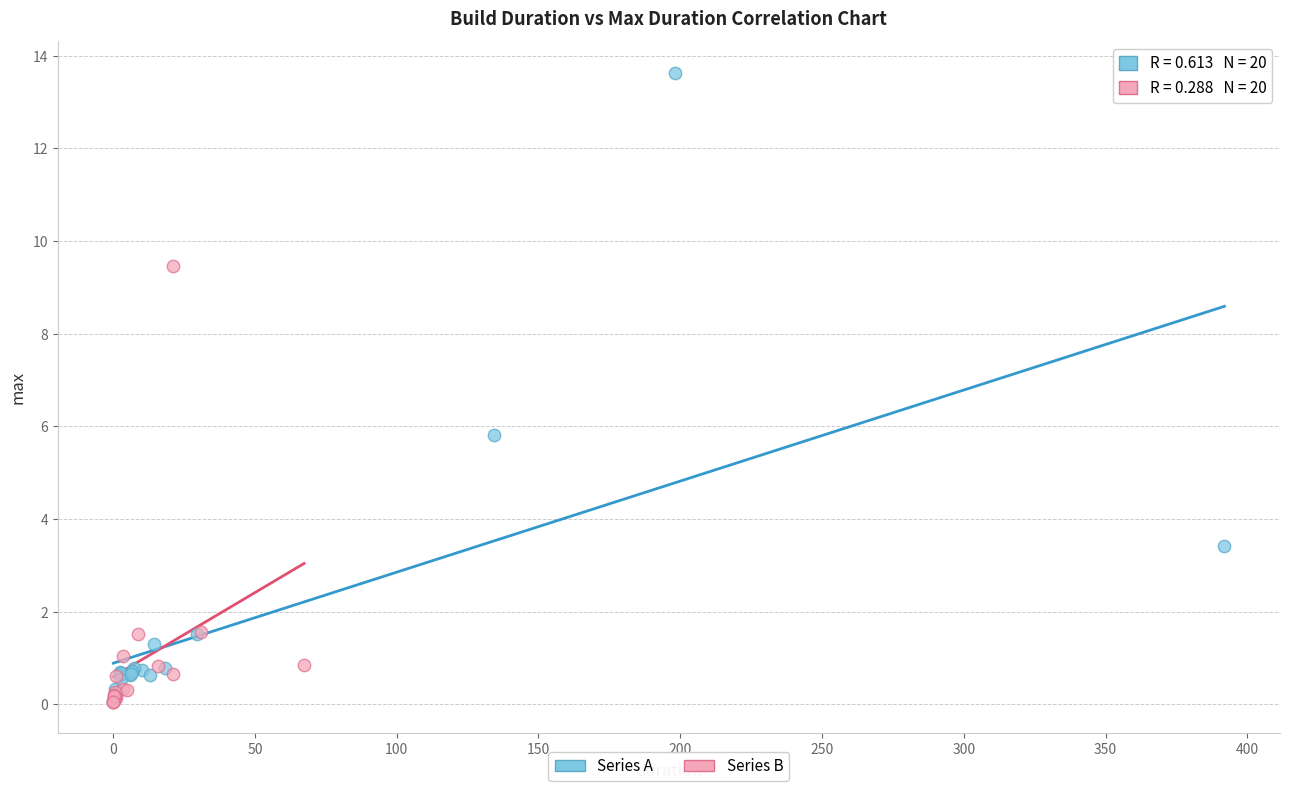

Which series has the largest Y range (max minus min)?

Series A